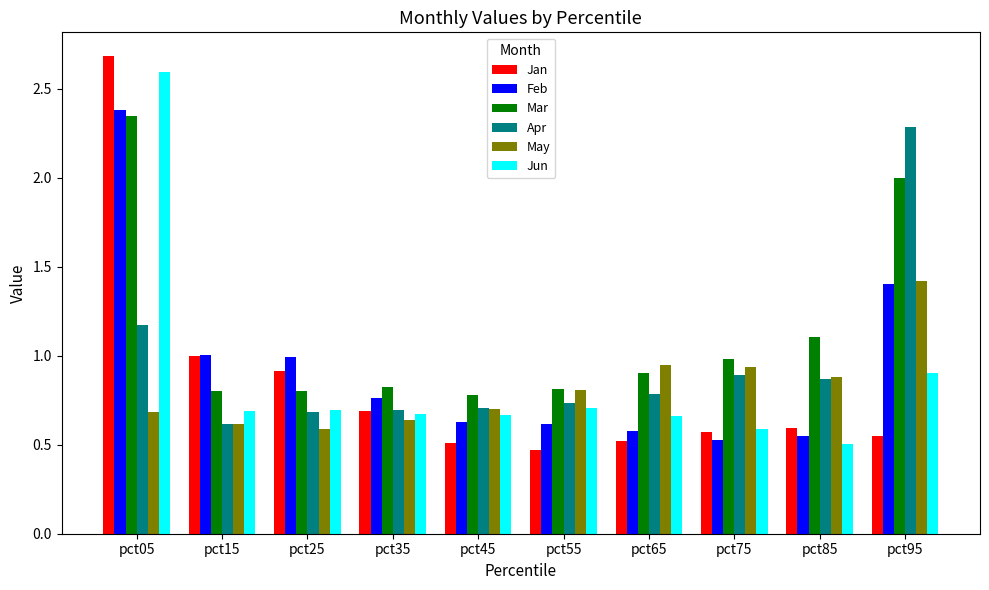

At which category does the chart reach its minimum across all series?

pct55